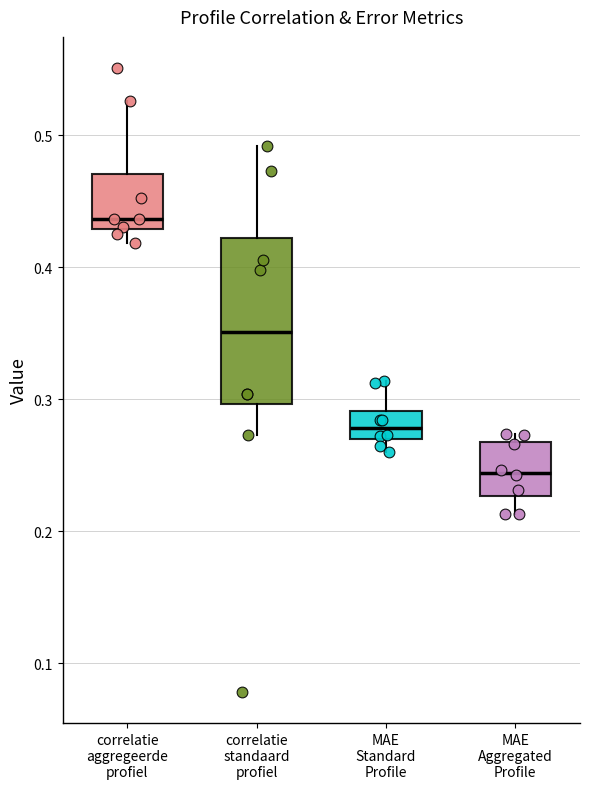

Where does the median line of the box for MAE Aggregated Profile sit on the y-axis? The values are not printed on the chart, so give them approximately, as read against the axis.

0.24